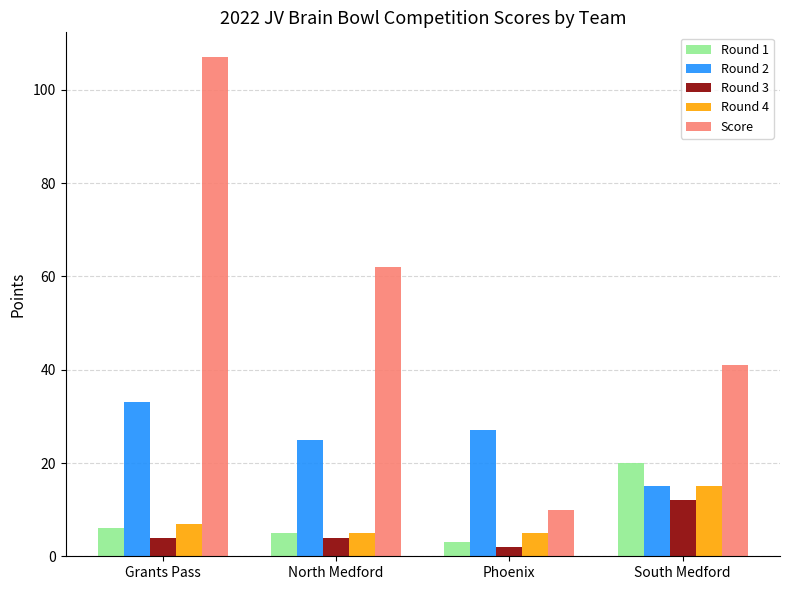

How many data points does each series have?

4